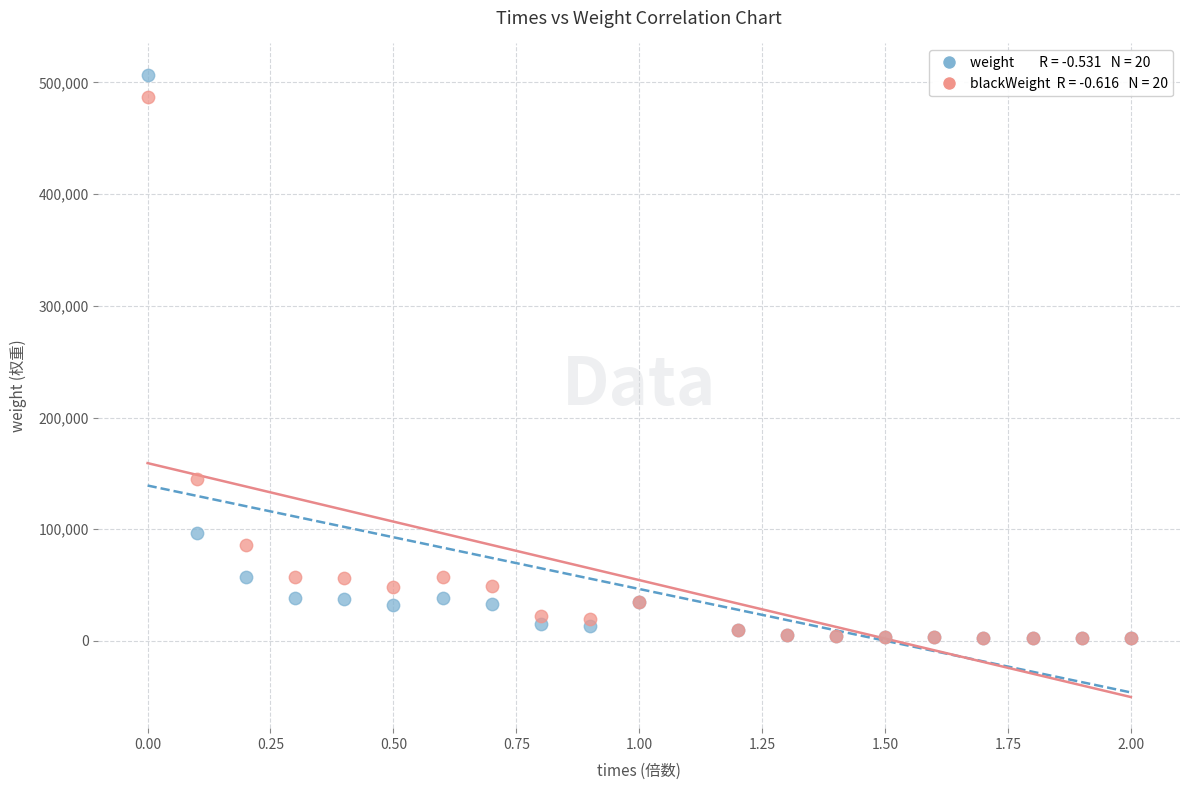

Across all series, what Y value is closest to 254683?

144741